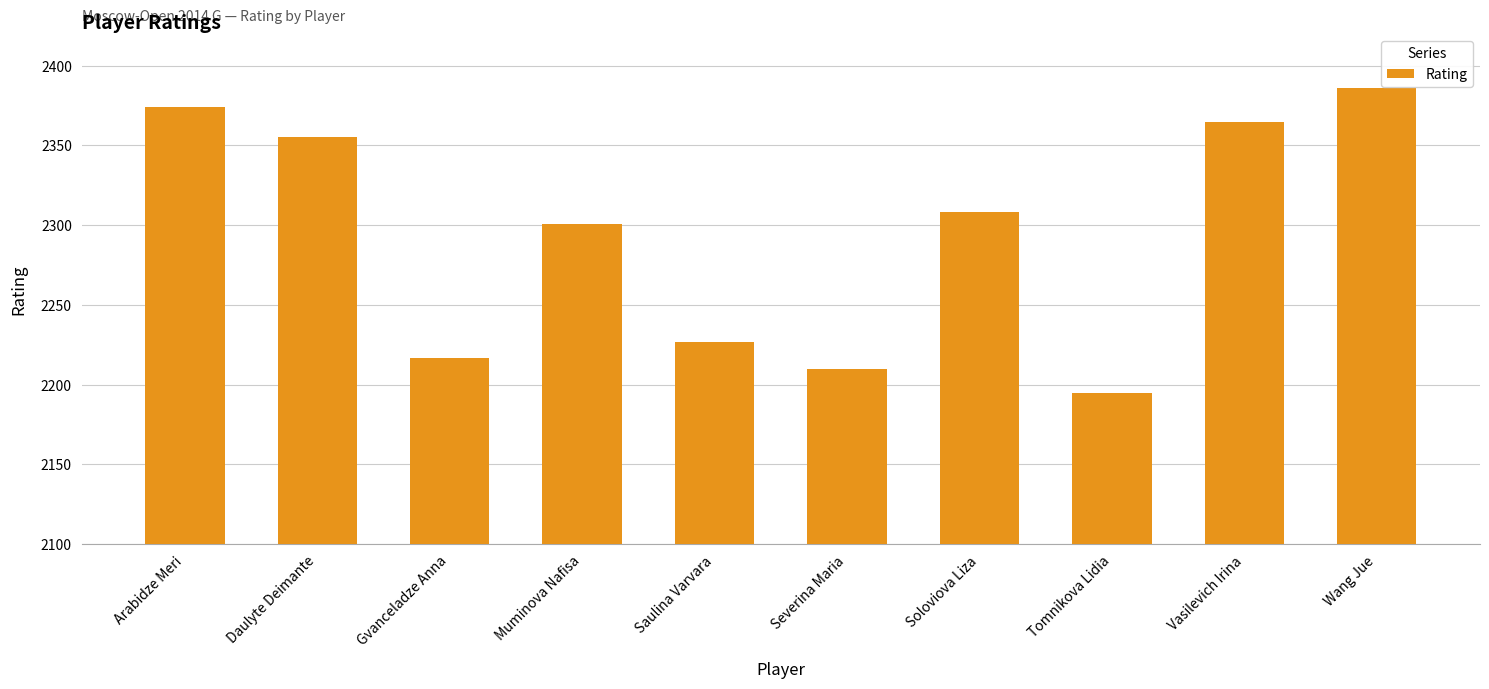

How many bars are there in total?

10